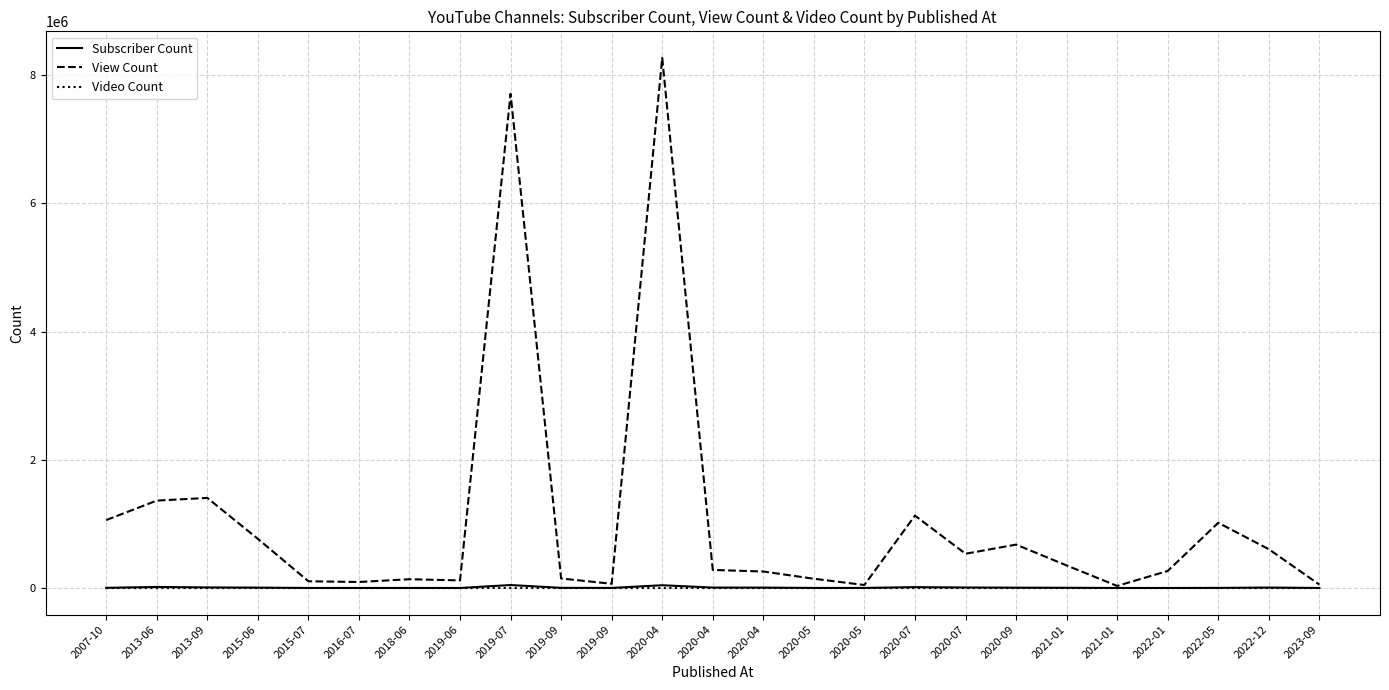

Is this an area chart (filled region under the line)?

No